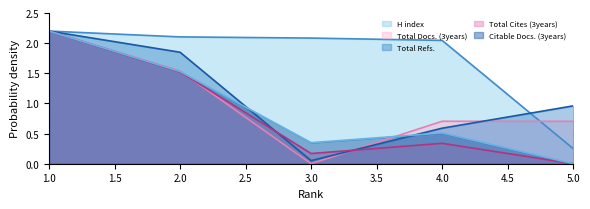

True or false: Citable Docs. (3years) and Total Cites (3years) cross at least once.

False